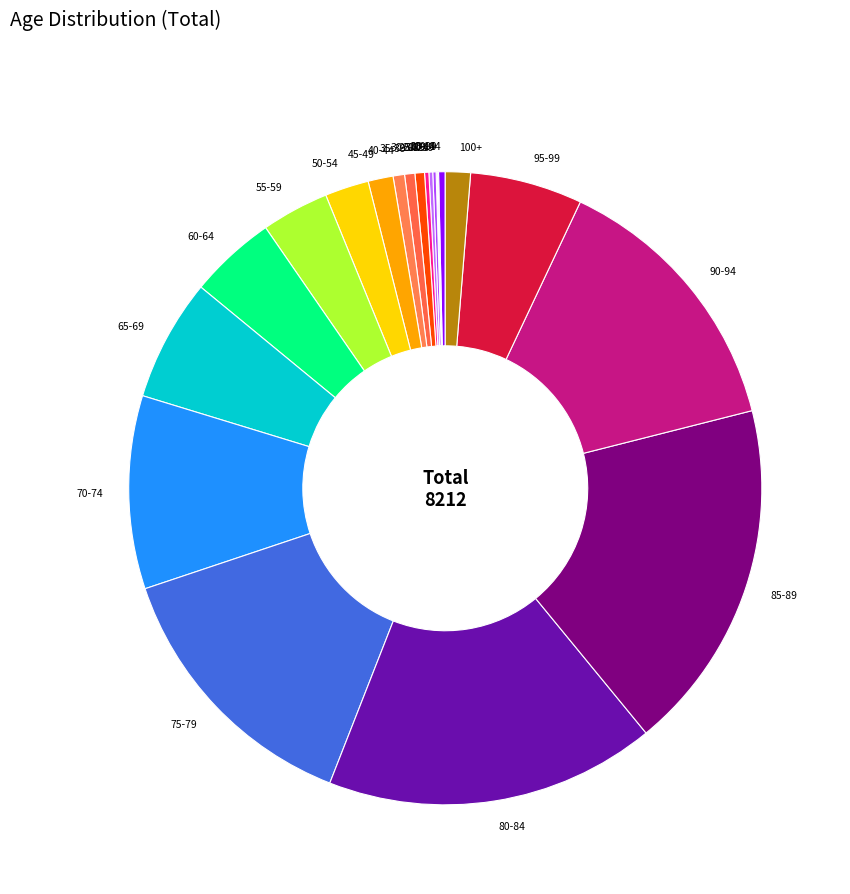

Which category has the biggest portion of the pie?

85-89